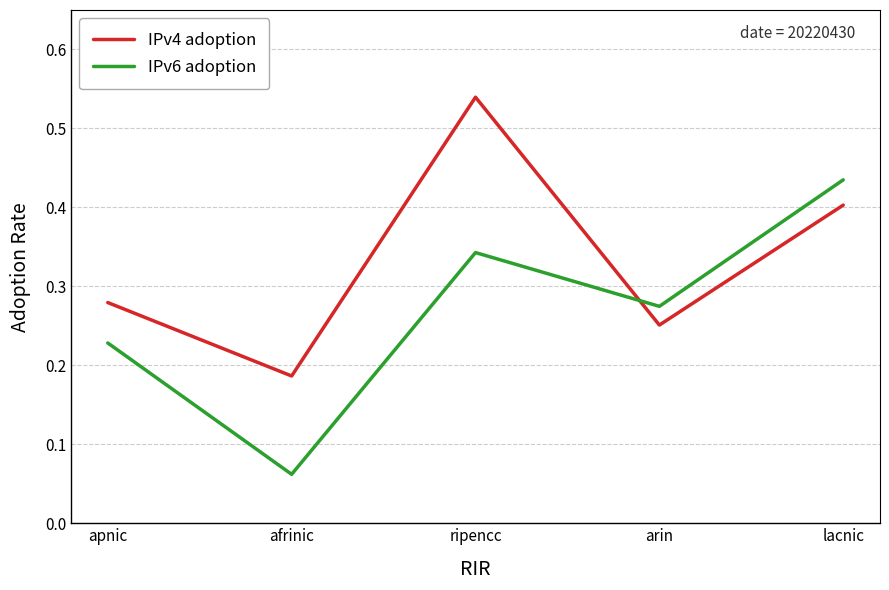

What are all the series names shown in the legend?

IPv4 adoption, IPv6 adoption